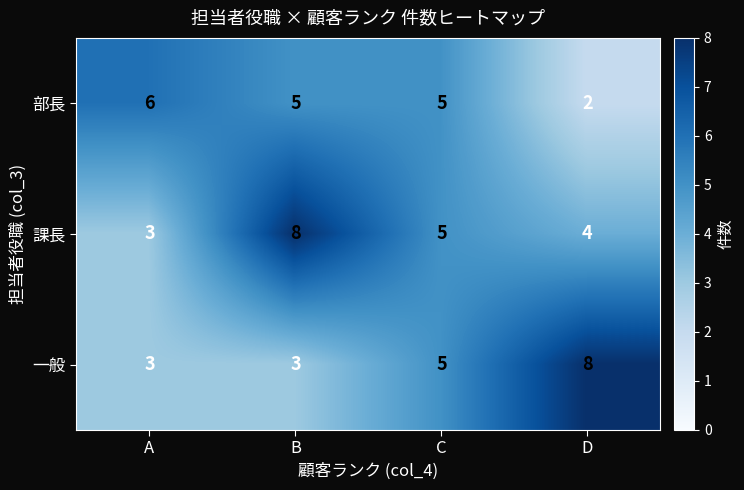

What is the average value of the 一般 series?

5